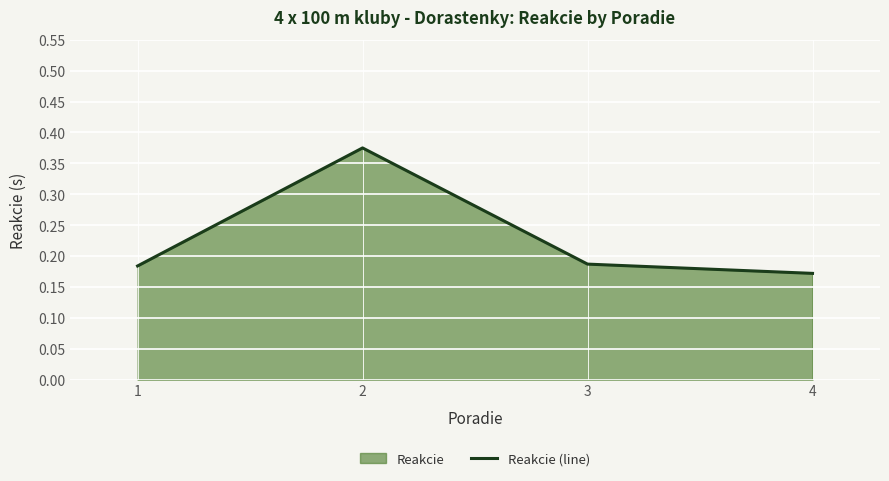

Reading left to right, transcribe all the data shown in this chart.

0.2	0.4	0.2	0.2